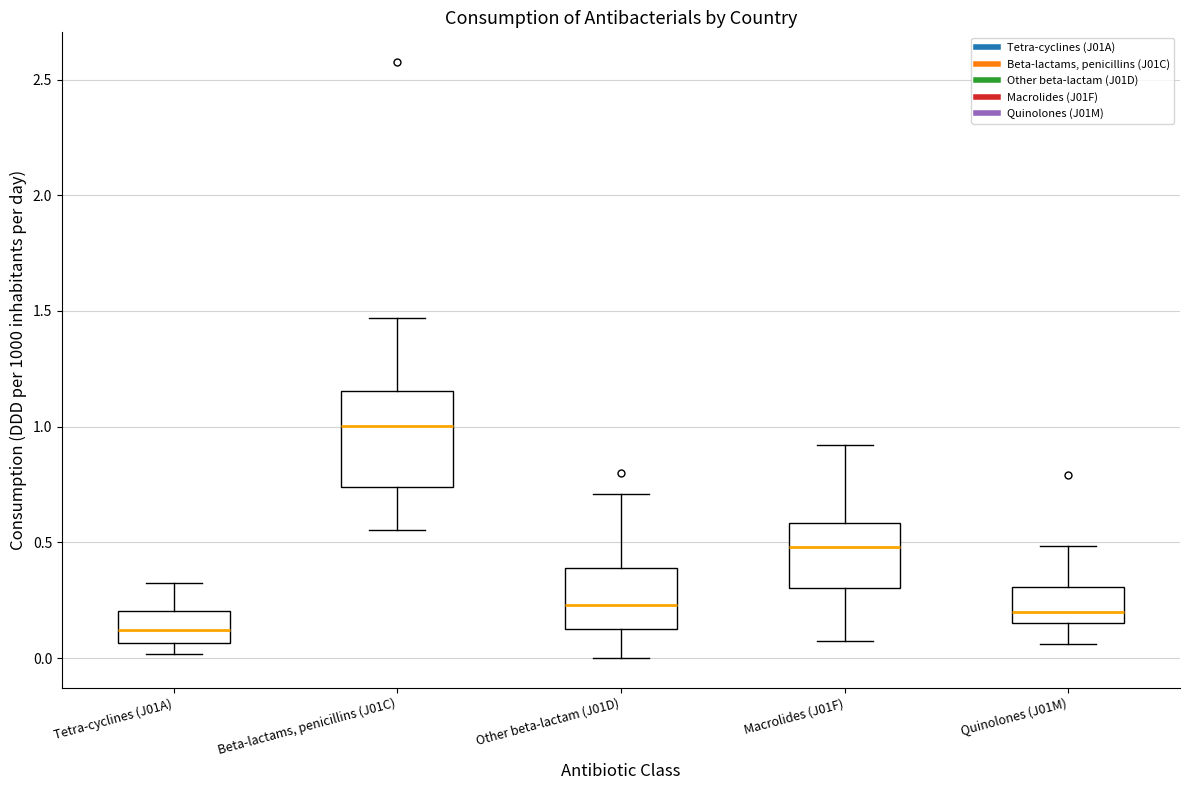

Which box is the tallest, from its lower edge to its upper edge?

Beta-lactams, penicillins (J01C)